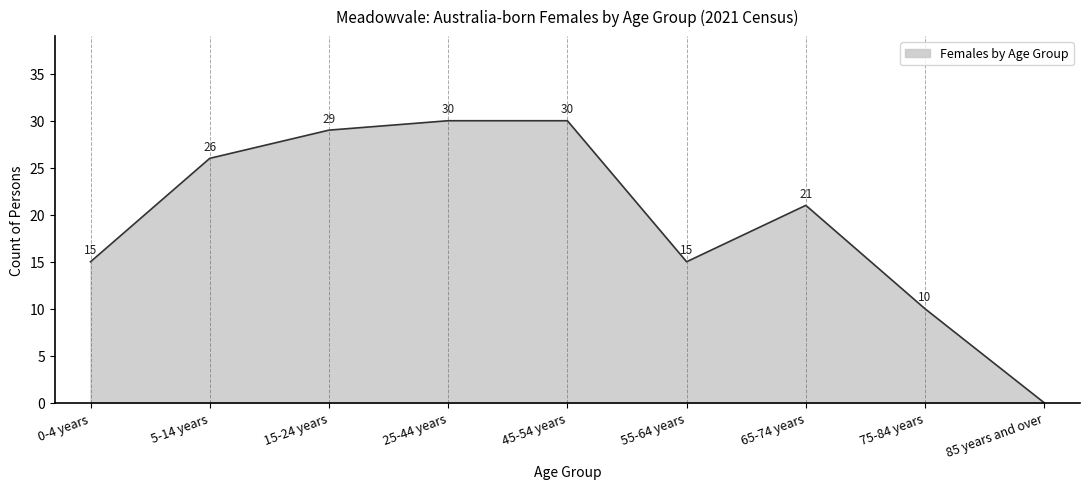

How many series are shown in this chart?

1